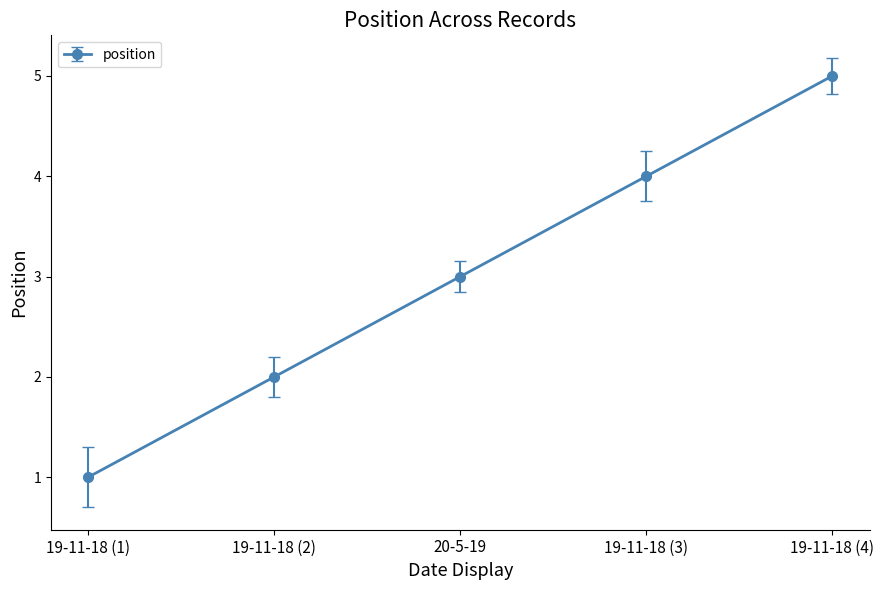

Approximately how many times larger is the value at 20-5-19 compared to 19-11-18 (2)?

1.5